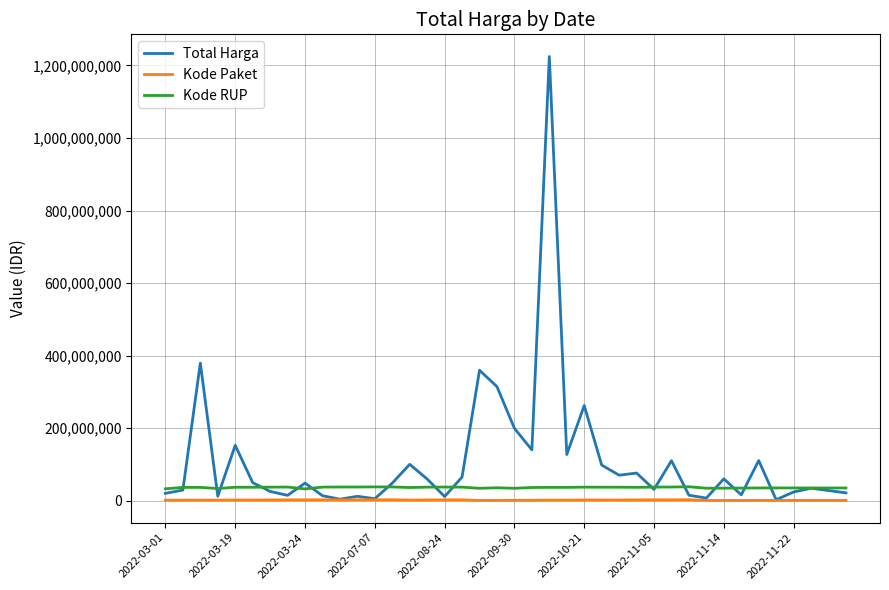

In Kode Paket, how many points are lower than both neighbors (excluding endpoints)?

4